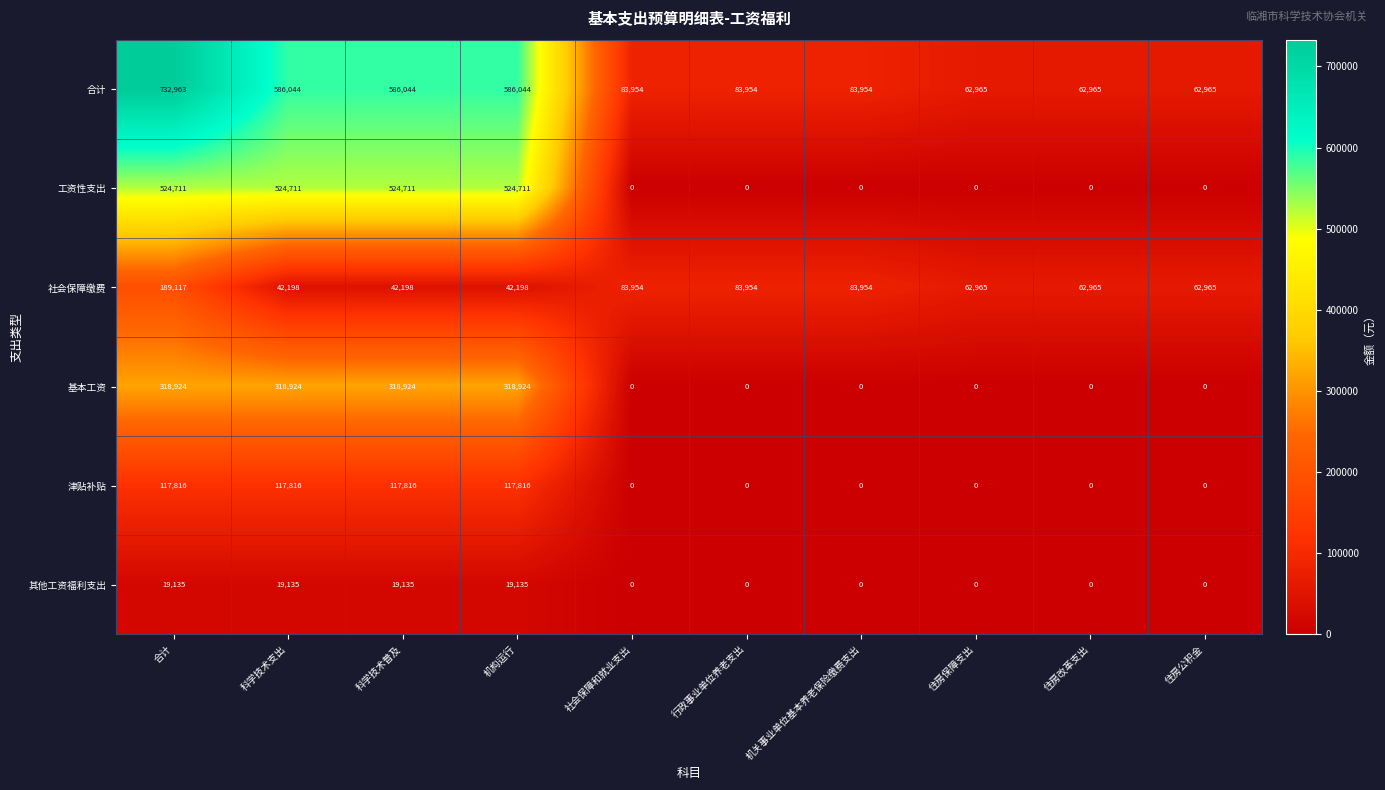

What is the minimum value for 社会保障缴费?

42198